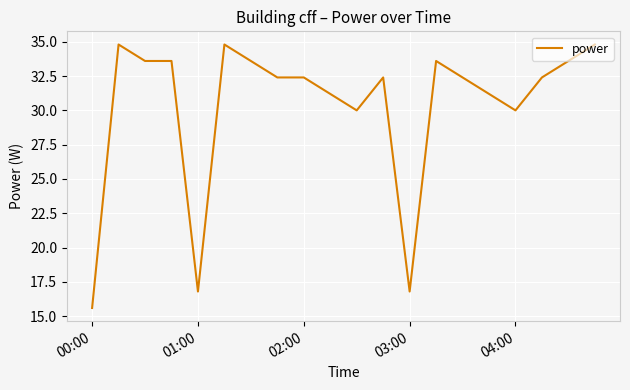

How many values are below 32?

7